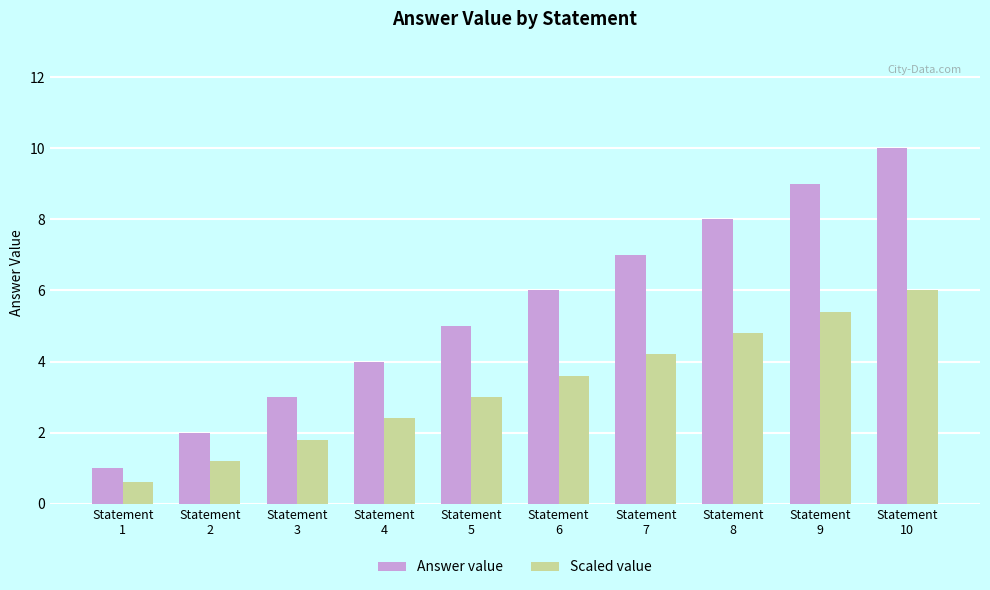

Which category has the highest value across all series?

Statement
10